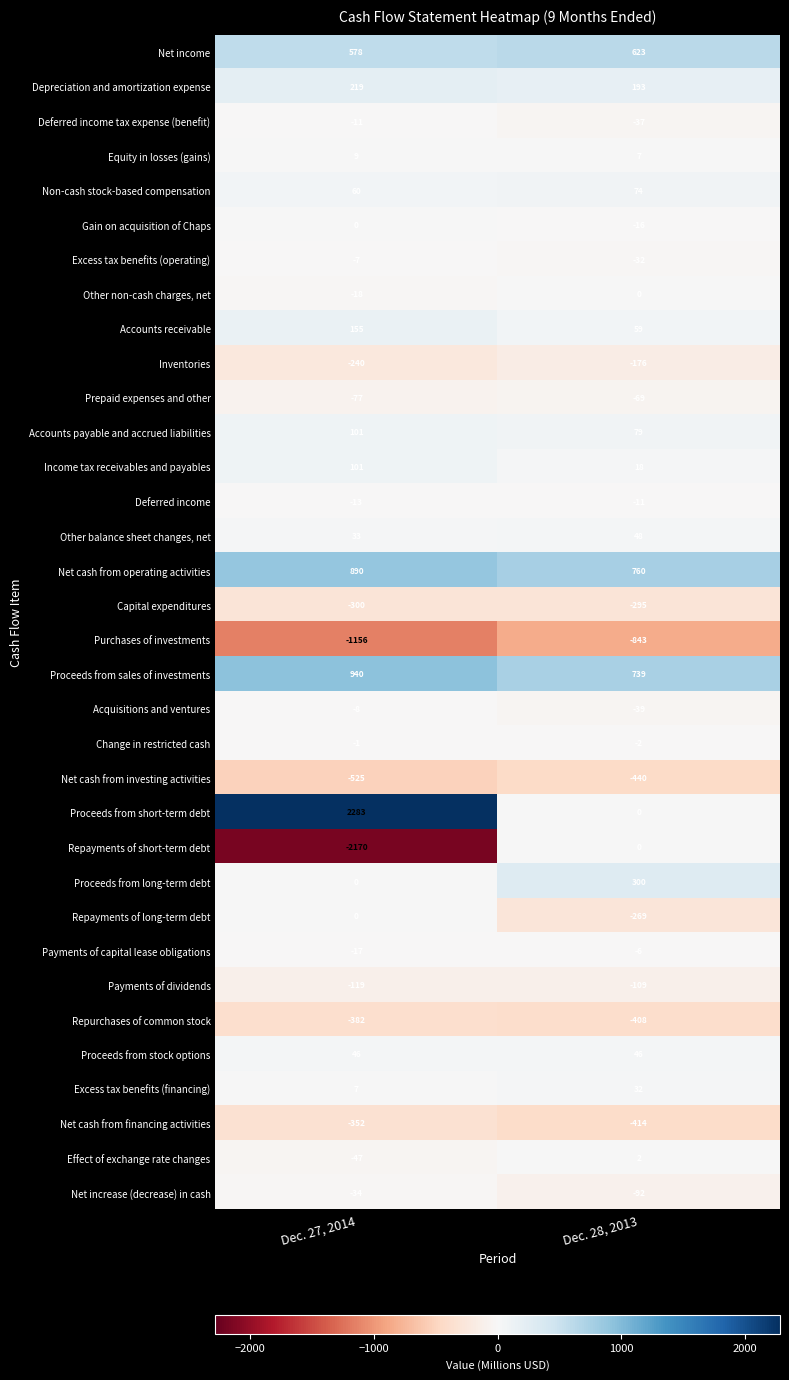

Which series has the largest range (max minus min)?

Proceeds from short-term debt